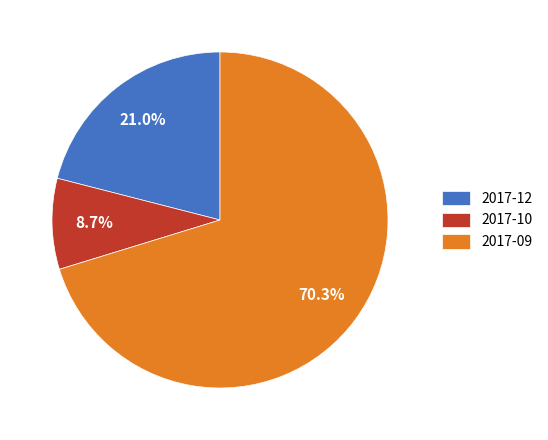

Which has a higher value, 2017-10 or 2017-12?

2017-12